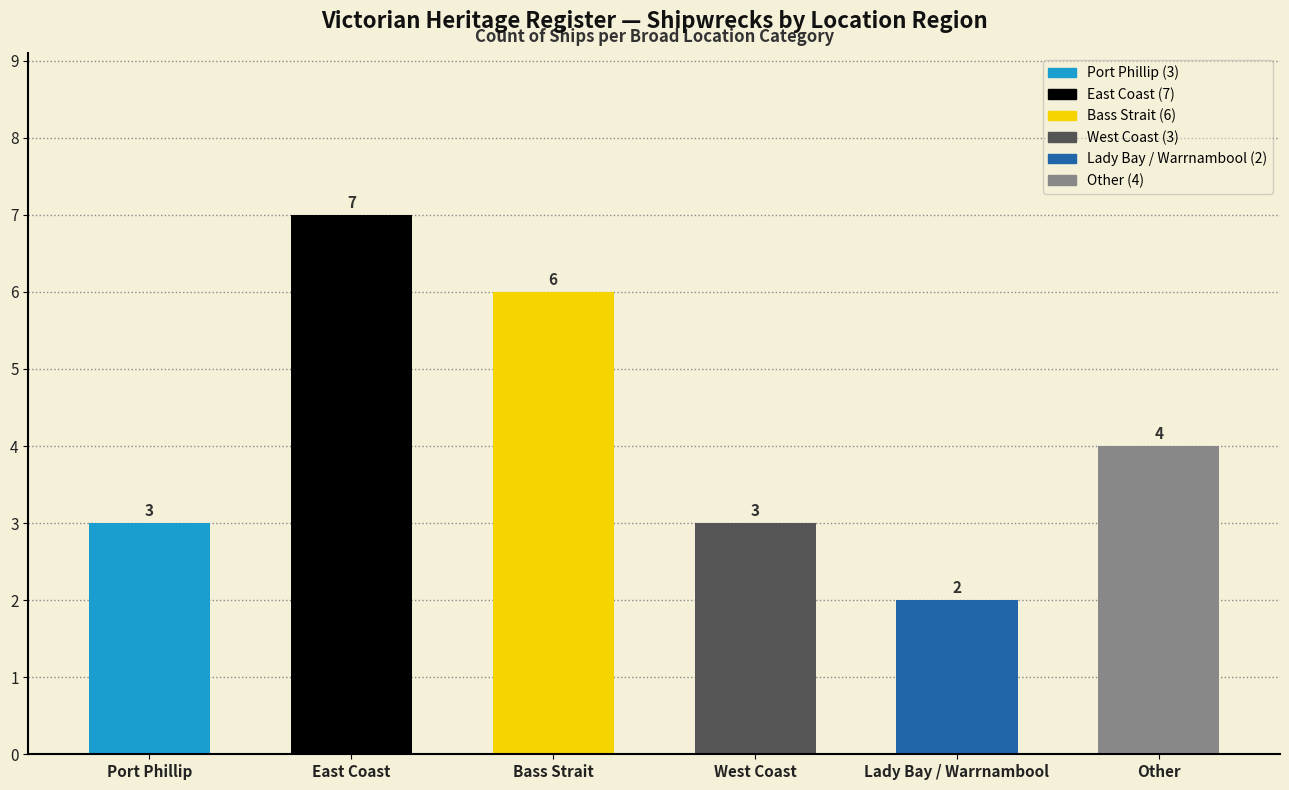

What is the sum of all values?

25